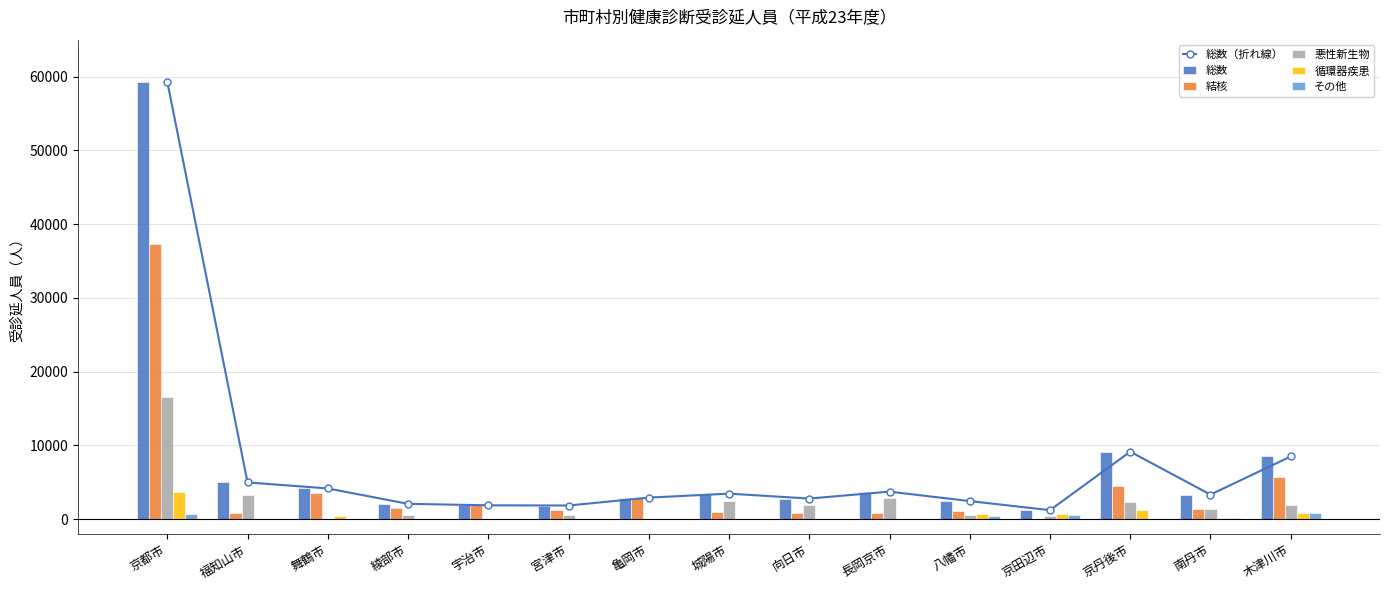

What is the total value across all series at 宮津市?

5589